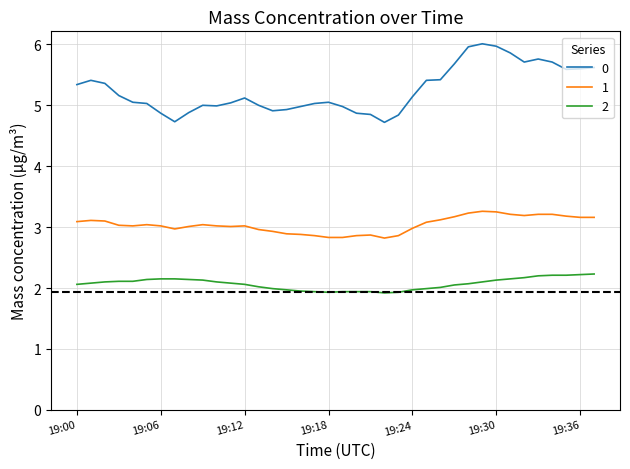

True or false: 0 and 1 intersect in this chart.

False